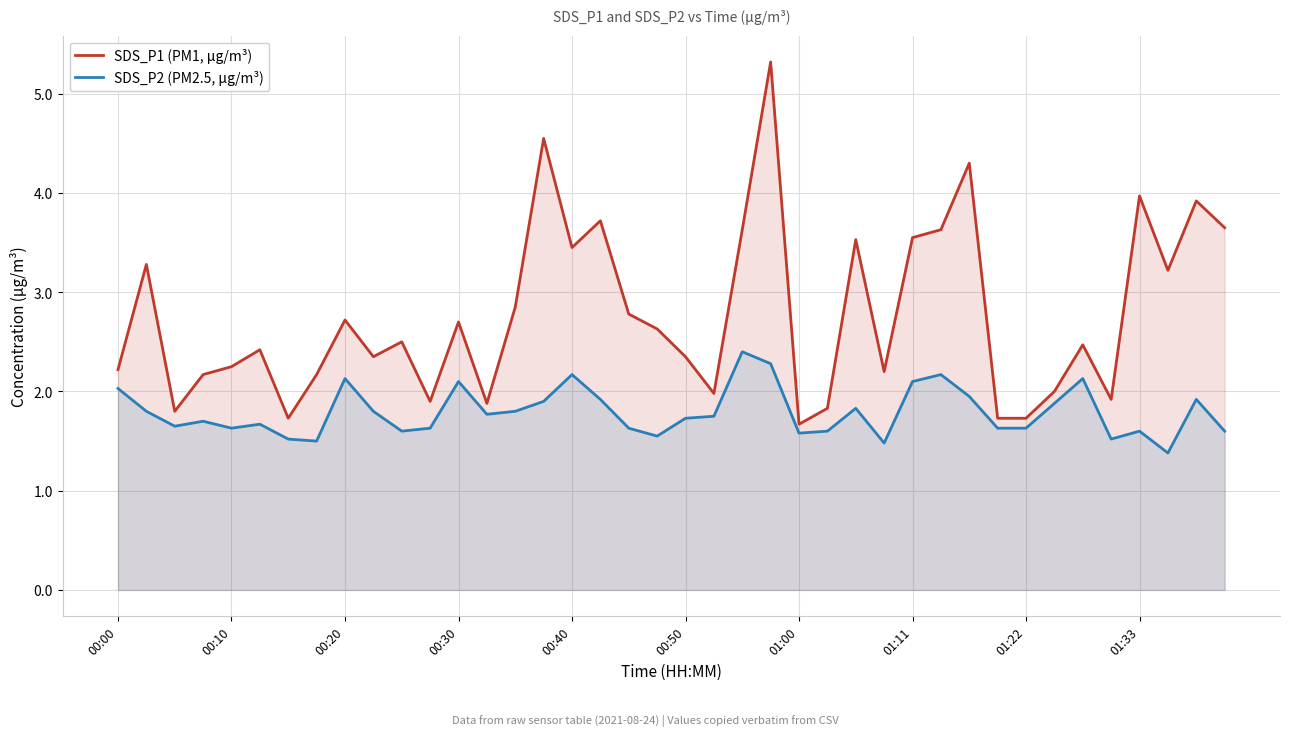

What is the spread (max minus min) of values at 00:30?

0.6